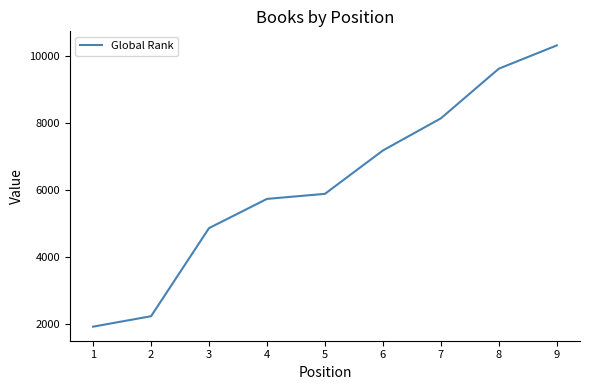

Rank the categories by value from lowest to highest.

1, 2, 3, 4, 5, 6, 7, 8, 9